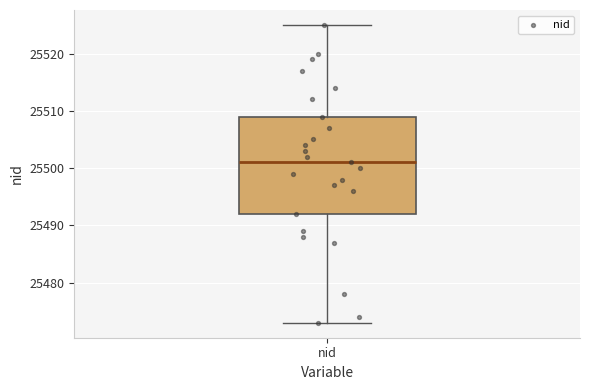

Where is the upper edge of the box for nid on the y-axis? The values are not printed on the chart, so give them approximately, as read against the axis.

25509